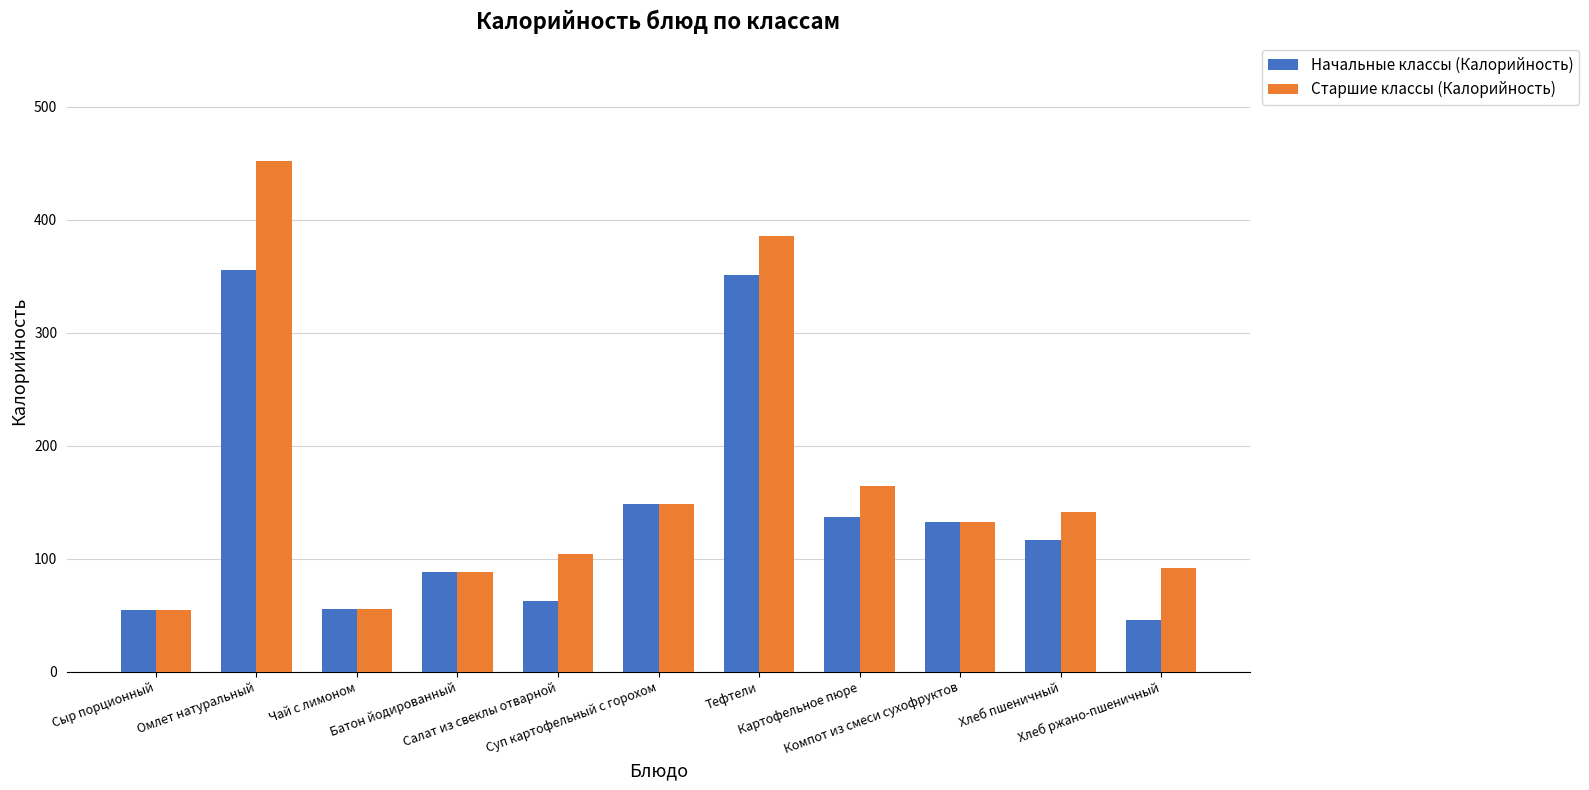

How many series are shown in this chart?

2